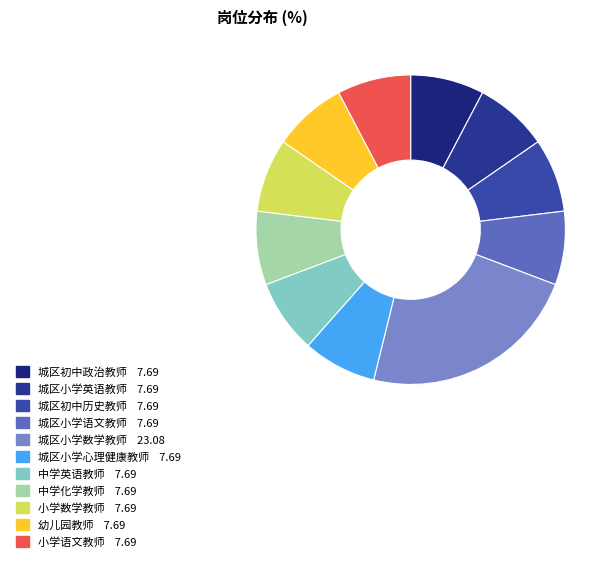

Do 中学英语教师 and 中学化学教师 together represent more than half of the pie?

No